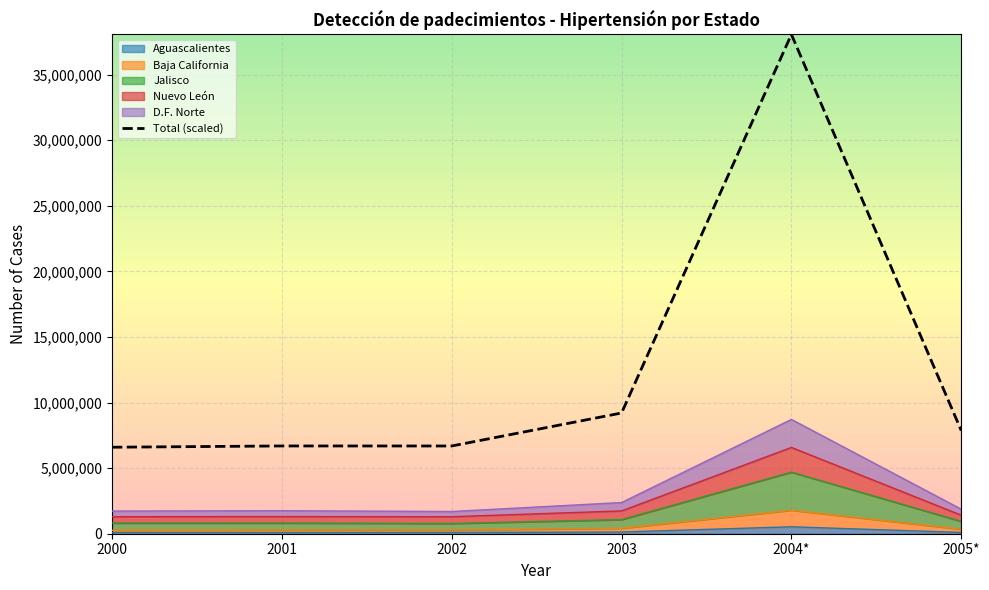

What is the greatest value displayed?

38065529